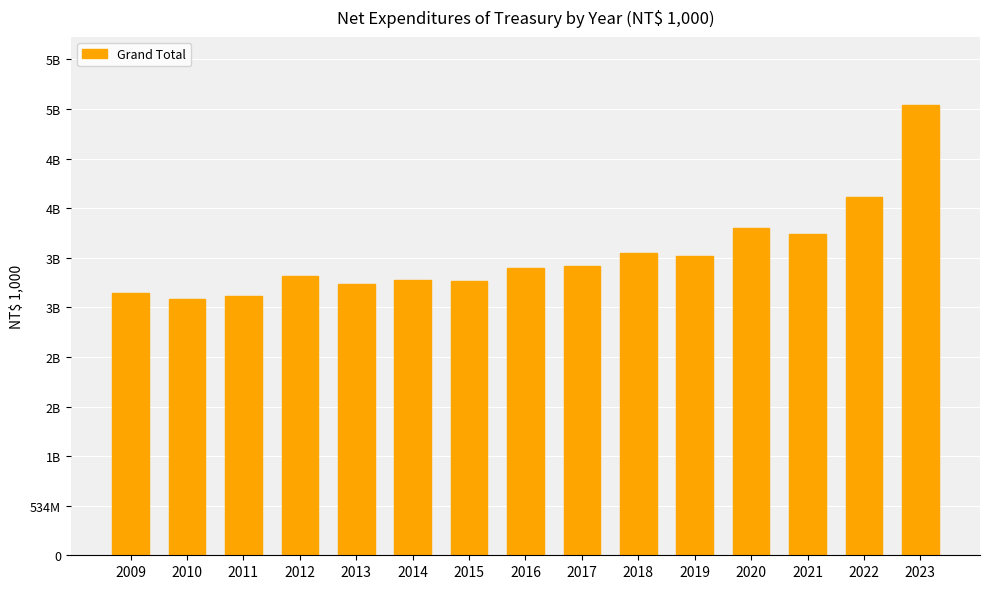

Where does the data first go above 3092752112?

2017